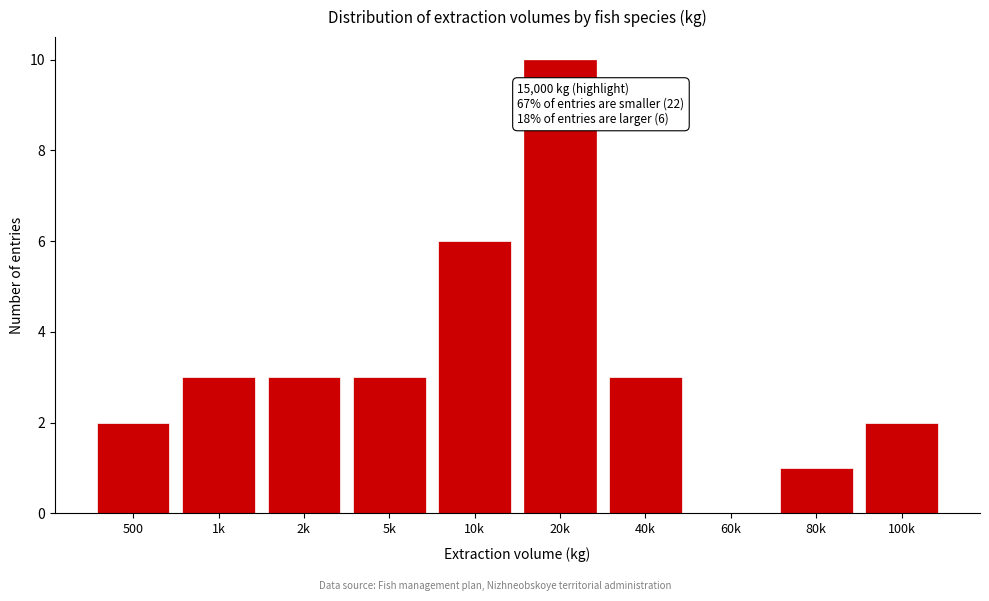

Reading left to right, what are all the values shown in this chart?

500=2	1k=3	2k=3	5k=3	10k=6	20k=10	40k=3	60k=0	80k=1	100k=2